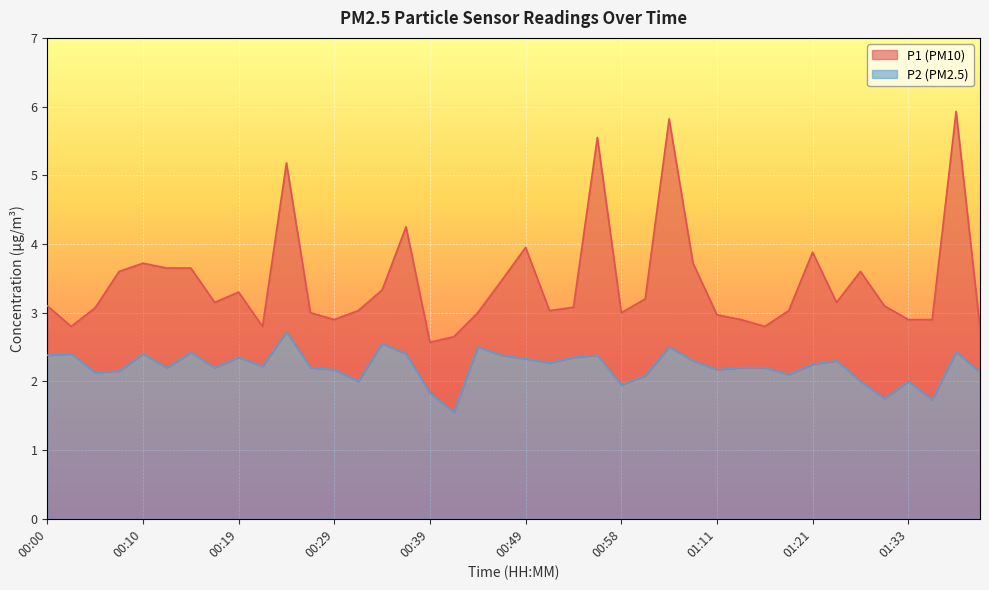

How many distinct data groups are displayed?

2